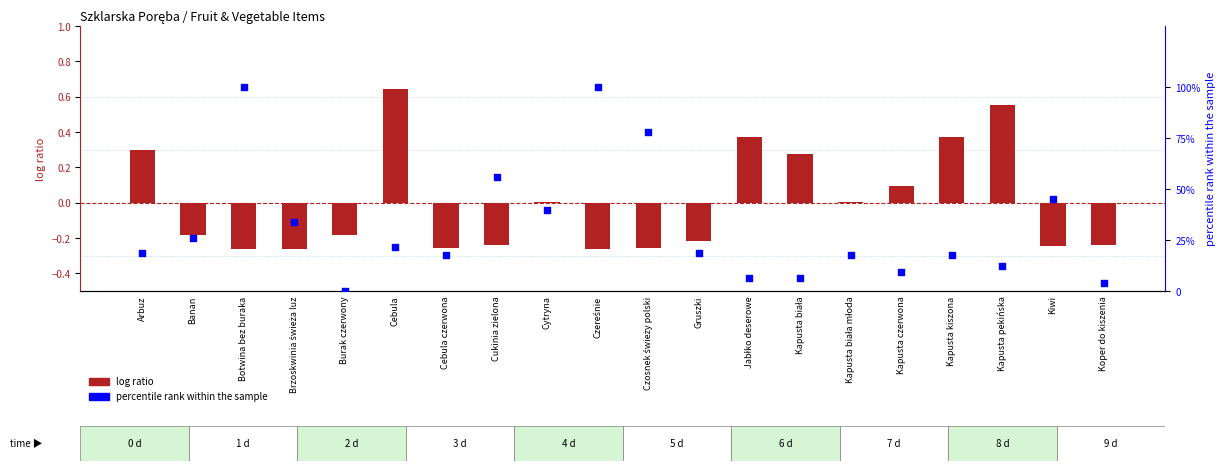

What is the total value across all series at Koper do kiszenia?

3.6